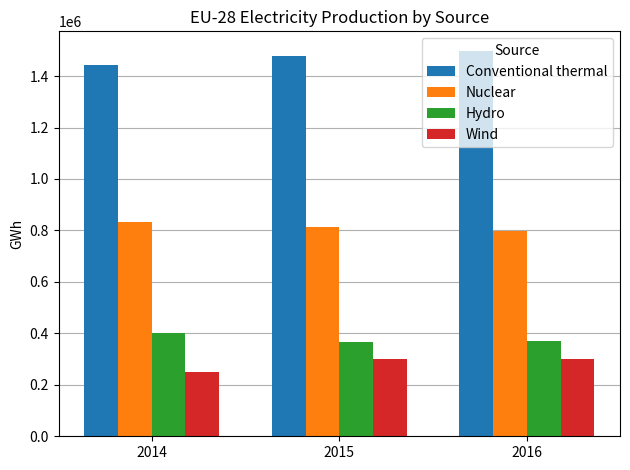

Is it true that Conventional thermal equals 2303268 at 2014?

False